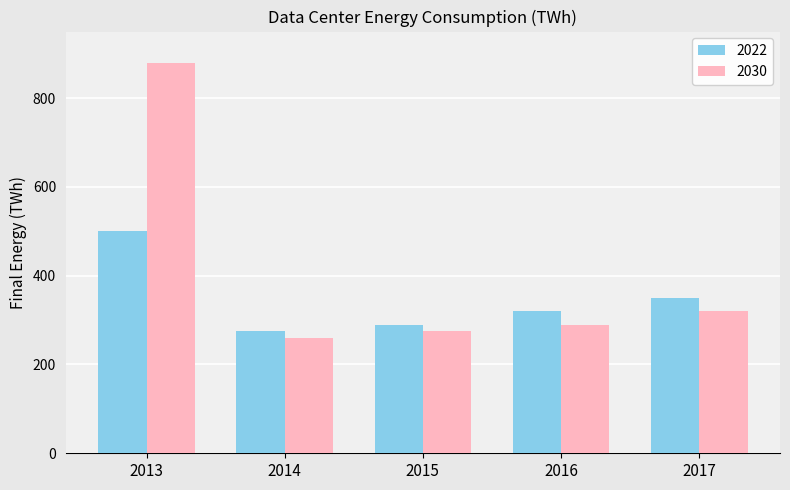

Reading right to left, what are all the values shown in this chart?

2022: 2017=350.0	2016=320.0	2015=290.0	2014=275.0	2013=501.5
2030: 2017=320.0	2016=290.0	2015=275.0	2014=260.0	2013=880.0